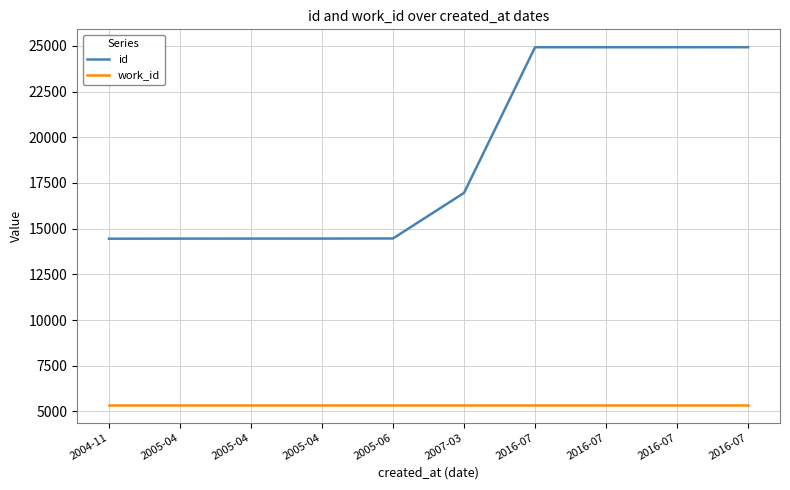

Rank the categories by id value from highest to lowest.

2016-07, 2016-07, 2016-07, 2016-07, 2007-03, 2005-06, 2005-04, 2005-04, 2005-04, 2004-11